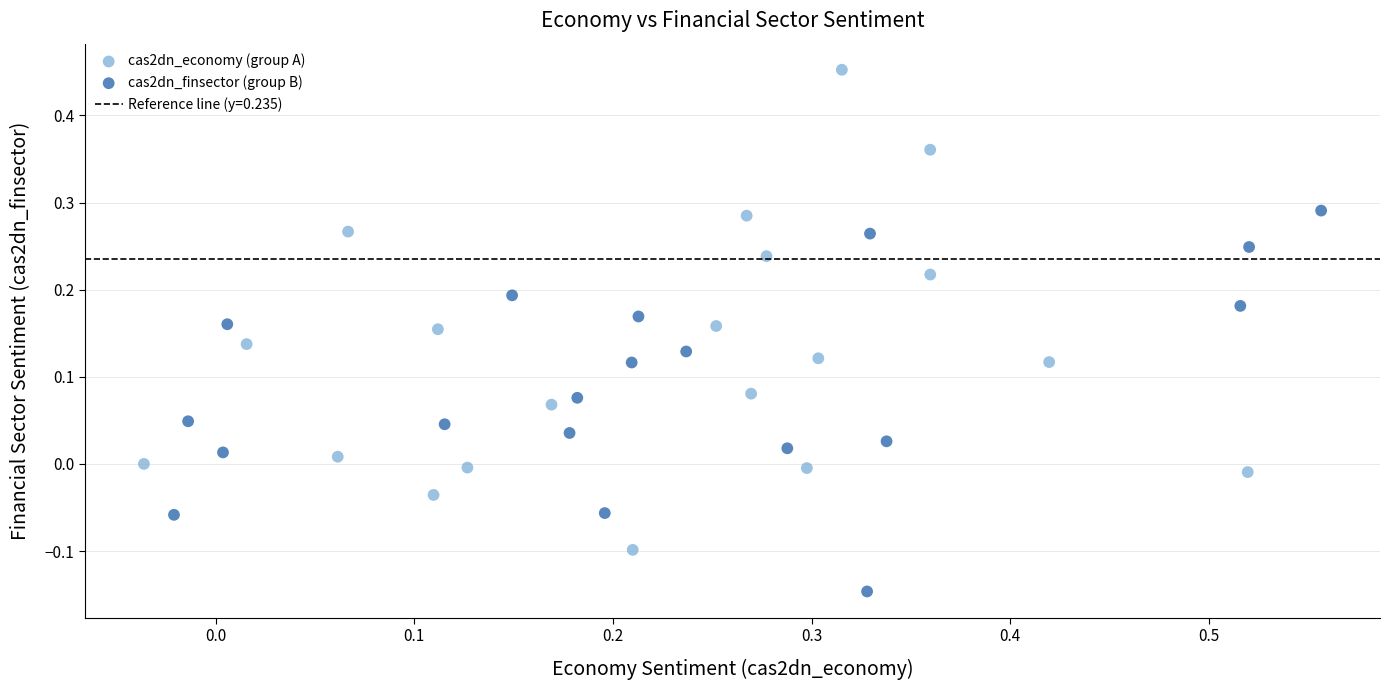

Which series has the largest Y range (max minus min)?

cas2dn_economy (group A)